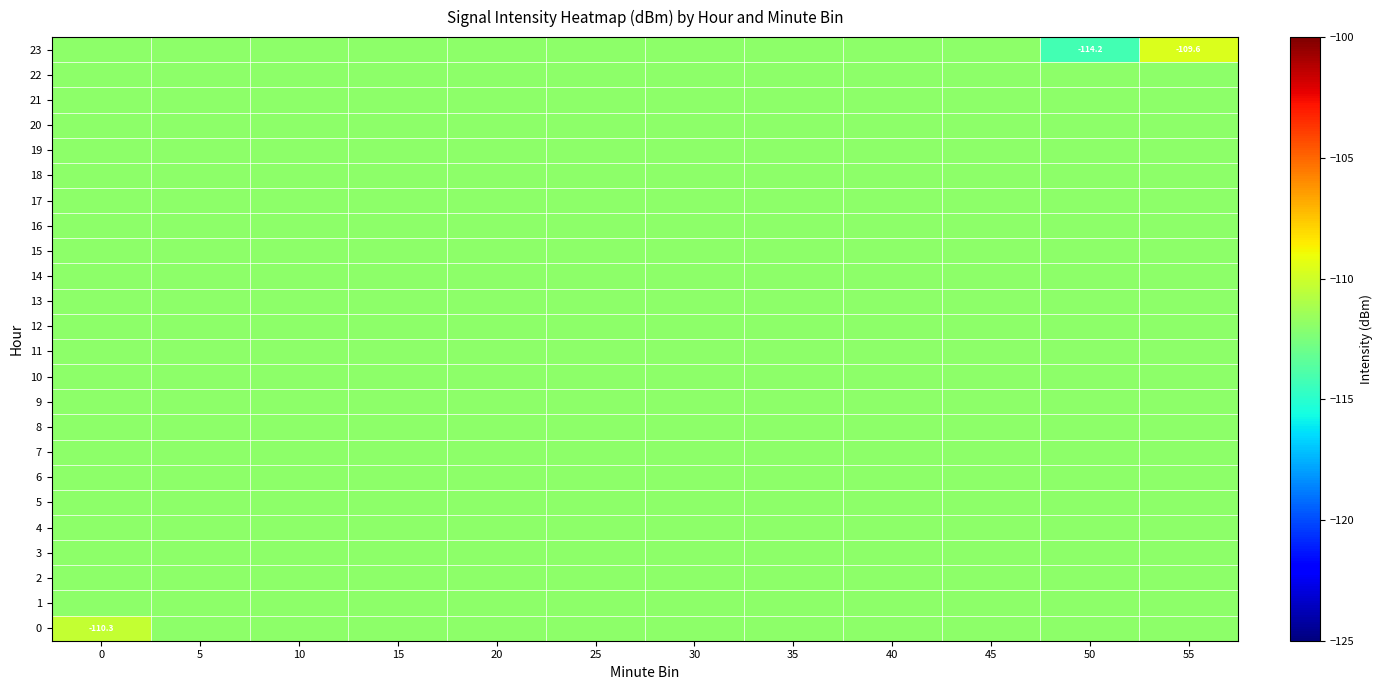

True or false: 9 has a value of -112.0 at 40.

True